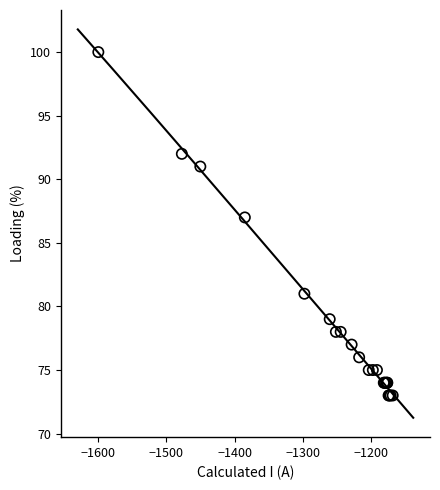

What Y value in the scatter plot is closest to 86?

87